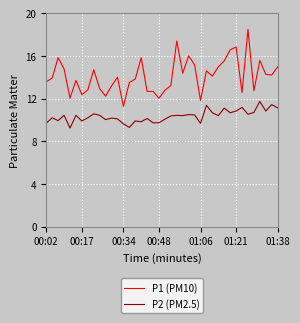

What is the maximum value for P1 (PM10)?

18.5